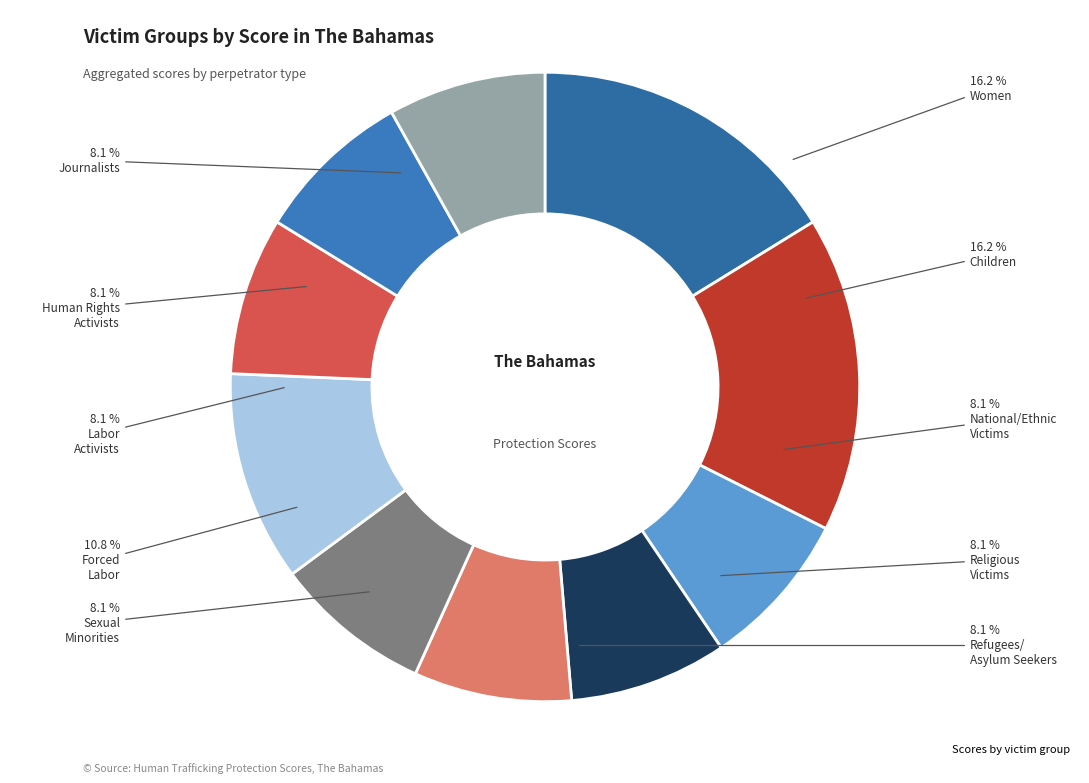

To the nearest percent, what is the difference between the largest and smallest slice percentages?

8%